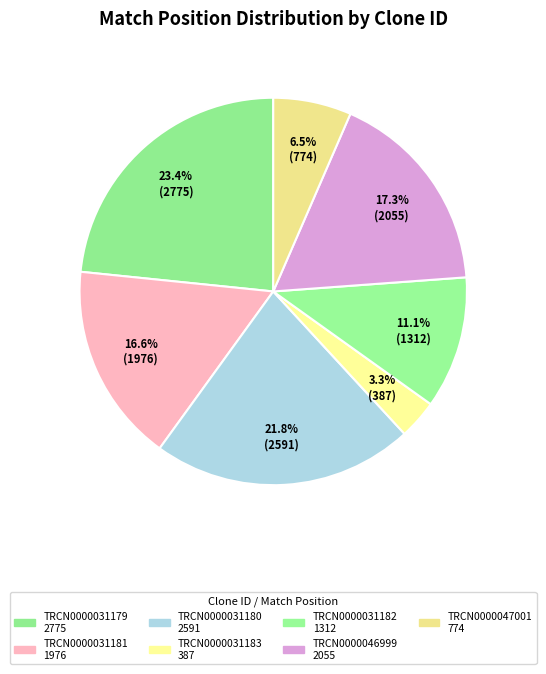

Which slice is the smallest?

TRCN0000031183